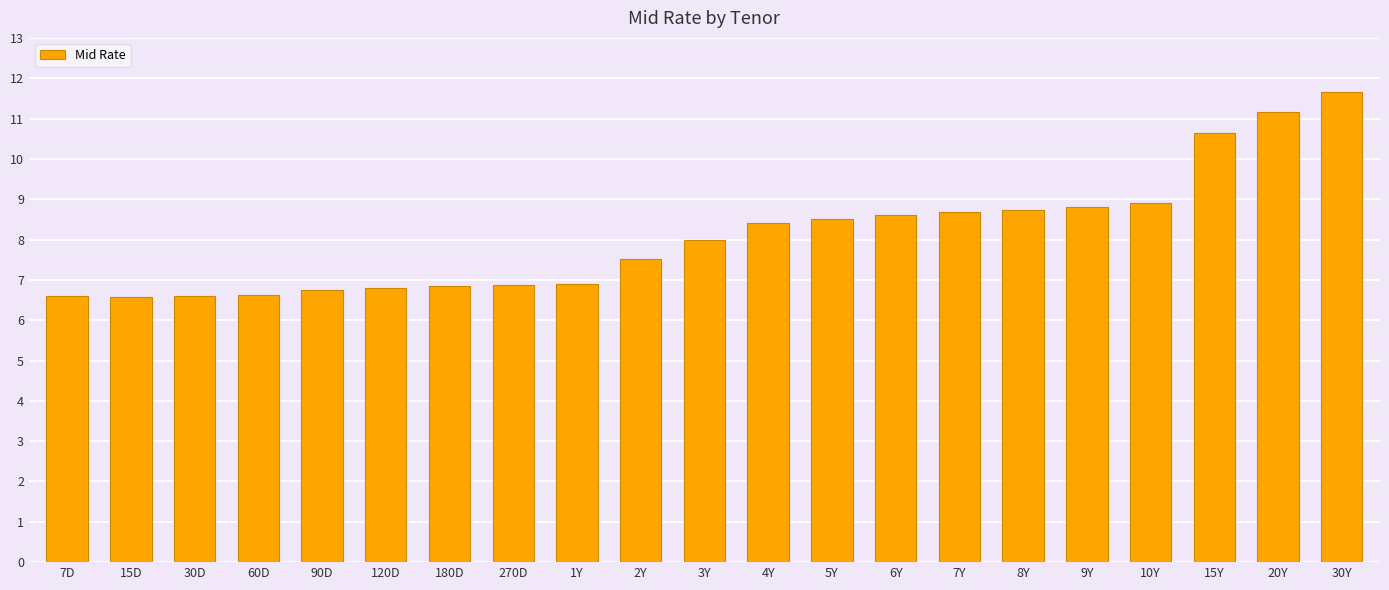

Count the number of categories in the chart.

21